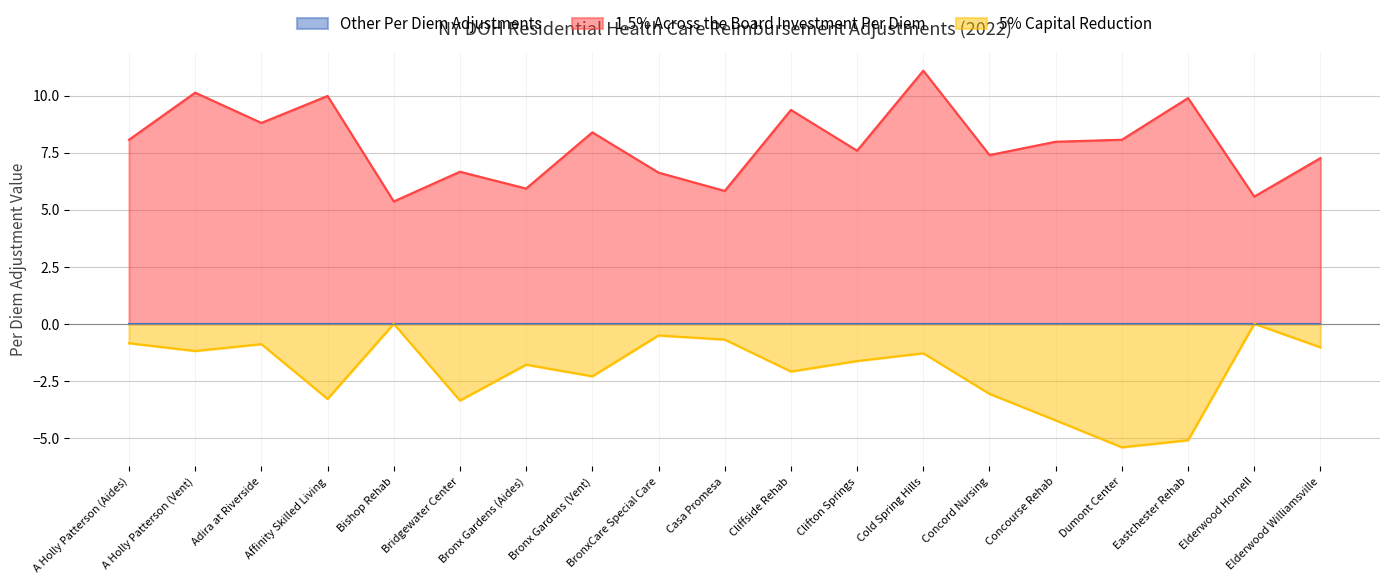

Reading left to right, extract all data points from this chart.

1.5% Across the Board Investment Per Diem: A Holly Patterson (Aides)=8.1	A Holly Patterson (Vent)=10.1	Adira at Riverside=8.8	Affinity Skilled Living=10.0	Bishop Rehab=5.4	Bridgewater Center=6.7	Bronx Gardens (Aides)=5.9	Bronx Gardens (Vent)=8.4	BronxCare Special Care=6.6	Casa Promesa=5.8	Cliffside Rehab=9.4	Clifton Springs=7.6	Cold Spring Hills=11.1	Concord Nursing=7.4	Concourse Rehab=8.0	Dumont Center=8.1	Eastchester Rehab=9.9	Elderwood Hornell=5.6	Elderwood Williamsville=7.3
5% Capital Reduction: A Holly Patterson (Aides)=-0.8	A Holly Patterson (Vent)=-1.2	Adira at Riverside=-0.9	Affinity Skilled Living=-3.3	Bishop Rehab=0.0	Bridgewater Center=-3.4	Bronx Gardens (Aides)=-1.8	Bronx Gardens (Vent)=-2.3	BronxCare Special Care=-0.5	Casa Promesa=-0.7	Cliffside Rehab=-2.1	Clifton Springs=-1.6	Cold Spring Hills=-1.3	Concord Nursing=-3.1	Concourse Rehab=-4.2	Dumont Center=-5.4	Eastchester Rehab=-5.1	Elderwood Hornell=0.0	Elderwood Williamsville=-1.0